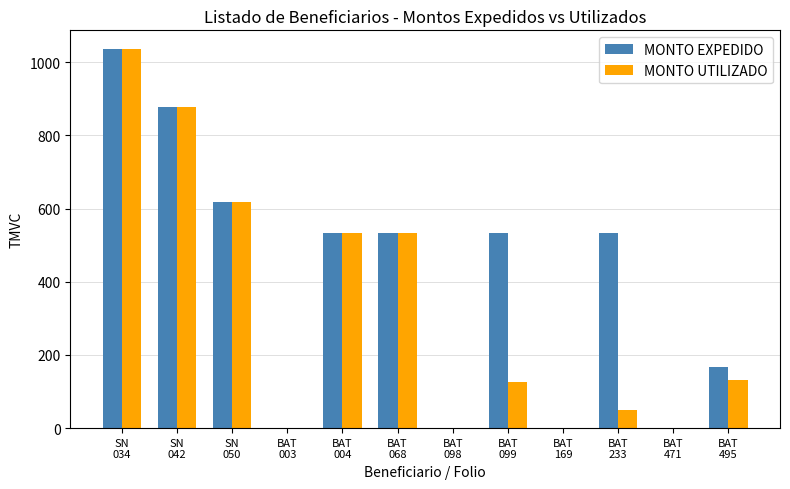

Are the bars grouped side by side (vs. stacked)?

Yes